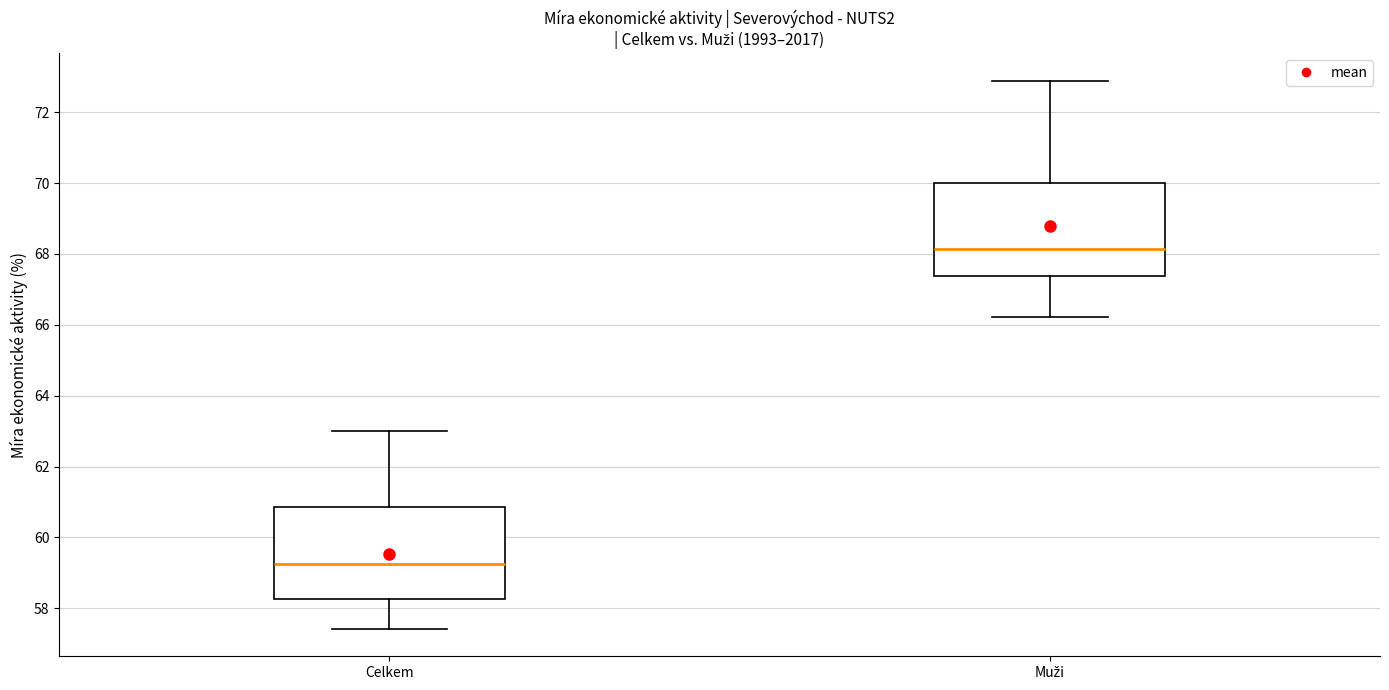

Reading left to right, transcribe this box plot: for each box, give where its median line is, the range the box spans, and where its two whiskers end, as read against the y-axis. The values are not printed on the chart, so give them approximately, as read against the axis.

Celkem: median 59.2, box 58.2 to 60.8, whiskers 57.4 to 63.0
Muži: median 68.2, box 67.4 to 70.0, whiskers 66.2 to 72.8